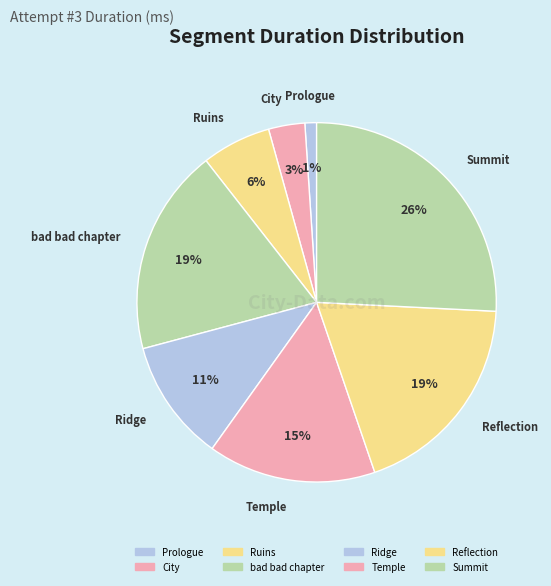

To the nearest percent, what percentage of the pie is Summit?

26%